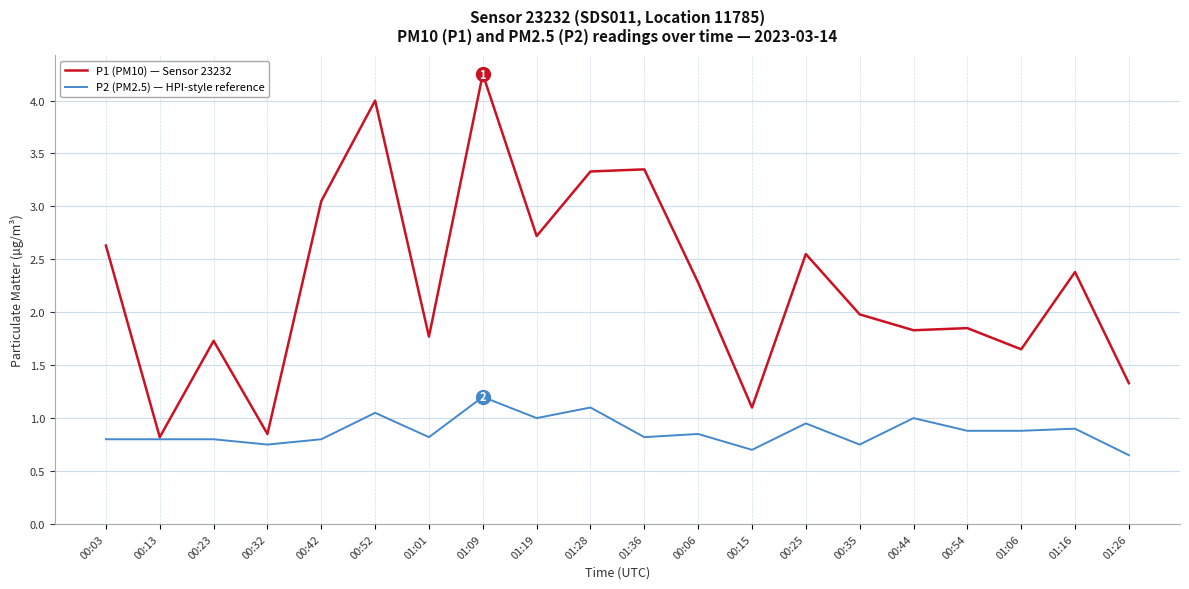

Is this an area chart (filled region under the line)?

No